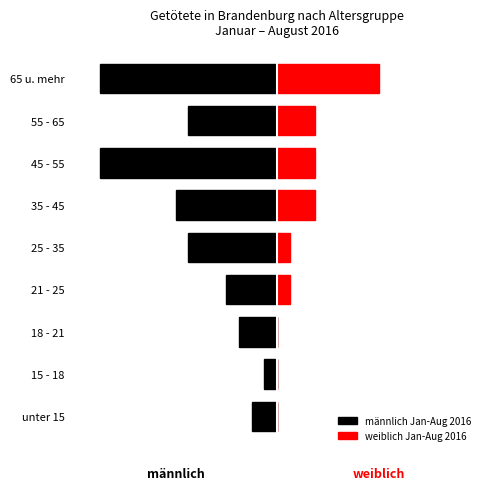

How many groups of bars are there?

9